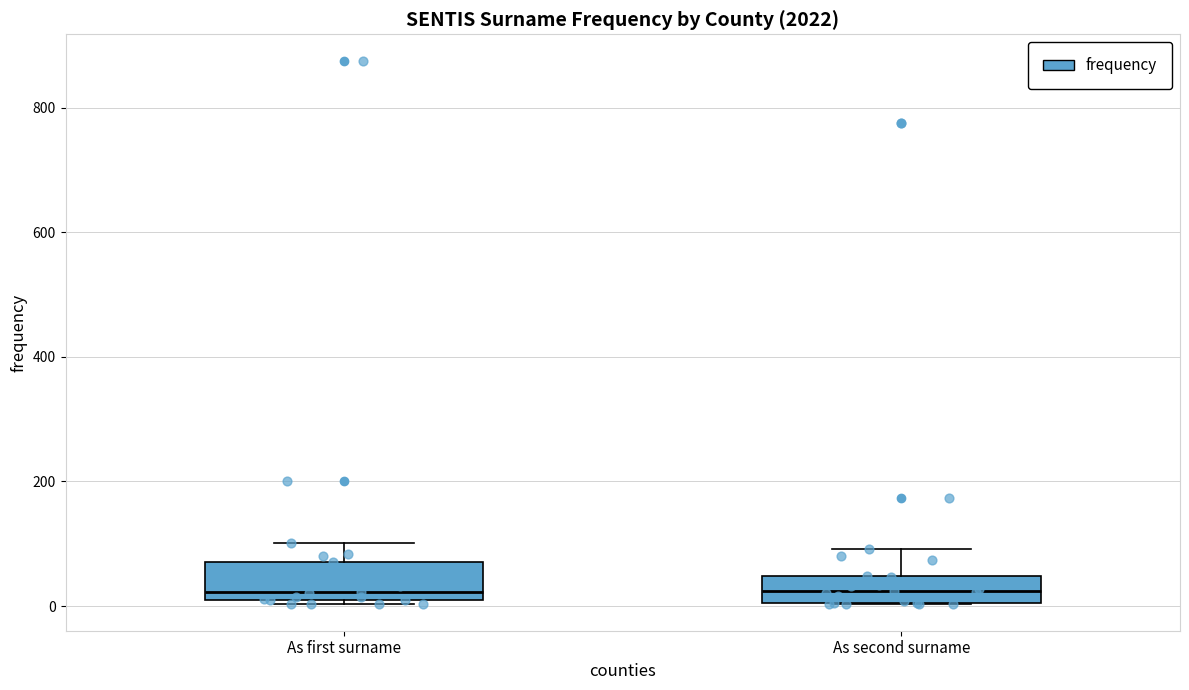

Reading left to right, read every box against the y-axis: the position of its median line, the range the box covers, and the ends of its whiskers. The values are not printed on the chart, so give them approximately, as read against the axis.

As first surname: median 20 (just above the box's lower edge), box 20 to 80, whiskers 0 to 100
As second surname: median 20, box 0 to 40, whiskers 0 to 100